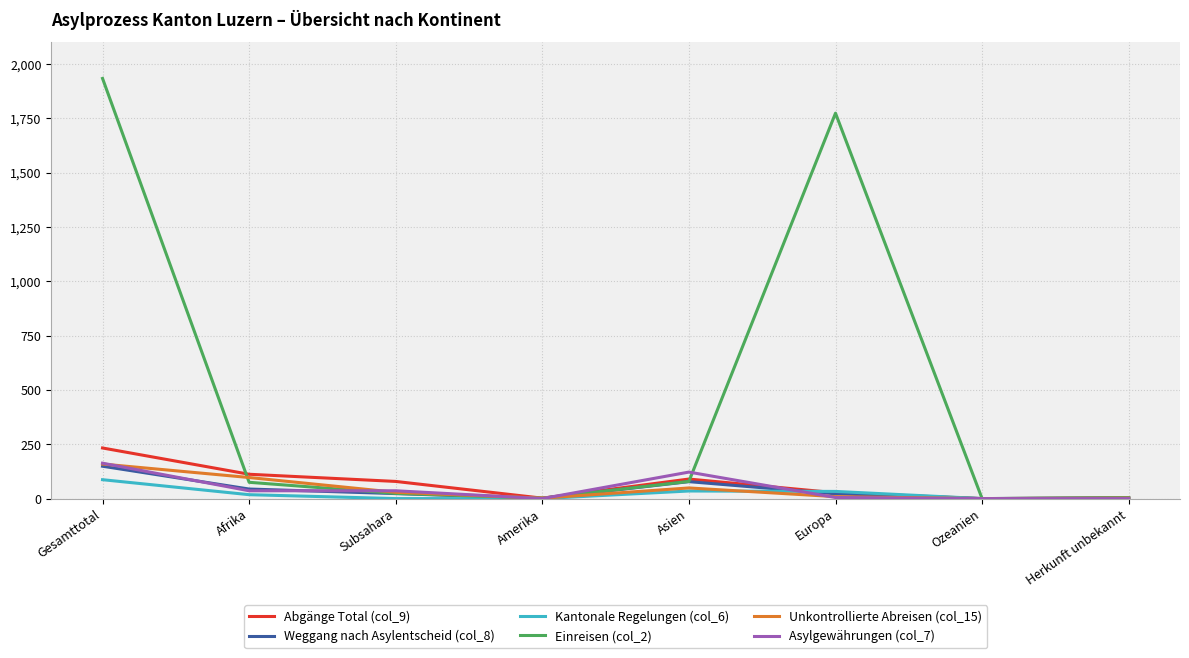

Which series has the largest total across all categories?

Einreisen (col_2)